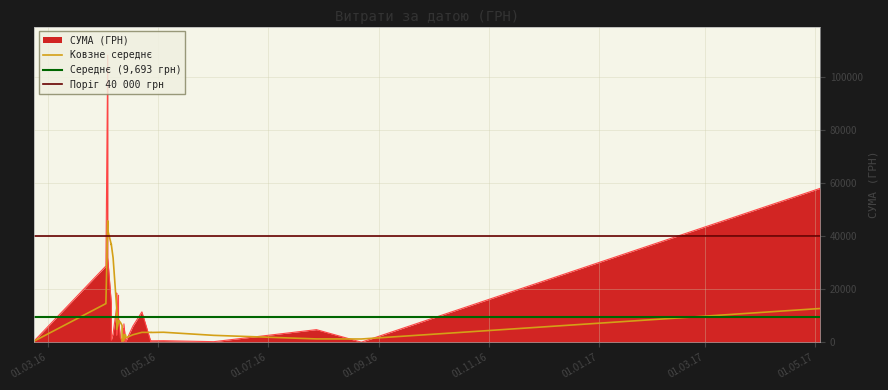

What is the value of the 4th point from the left?

264.0